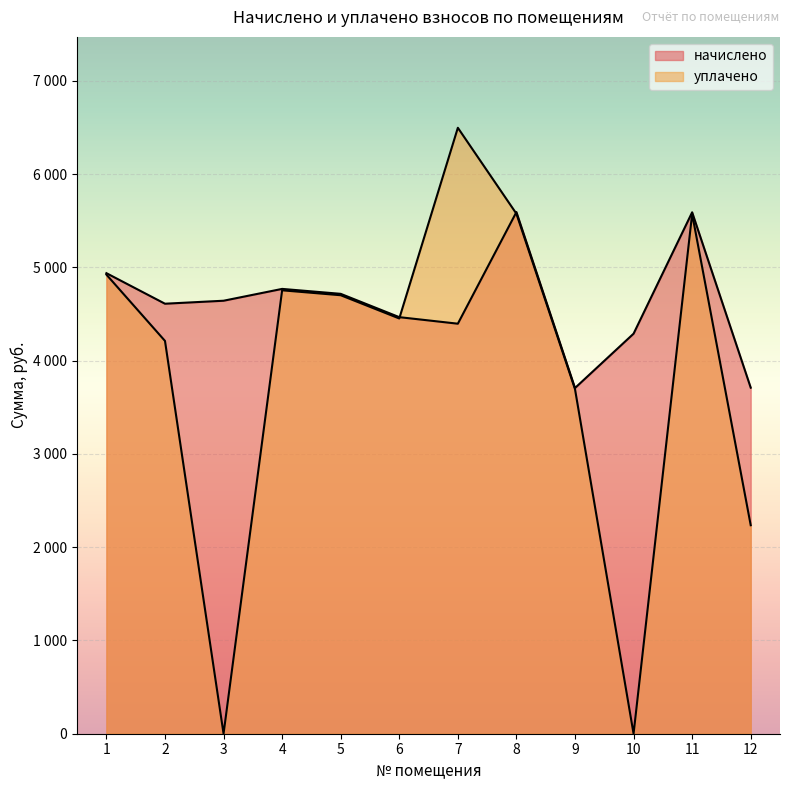

What are all the series names shown in the legend?

начислено, уплачено